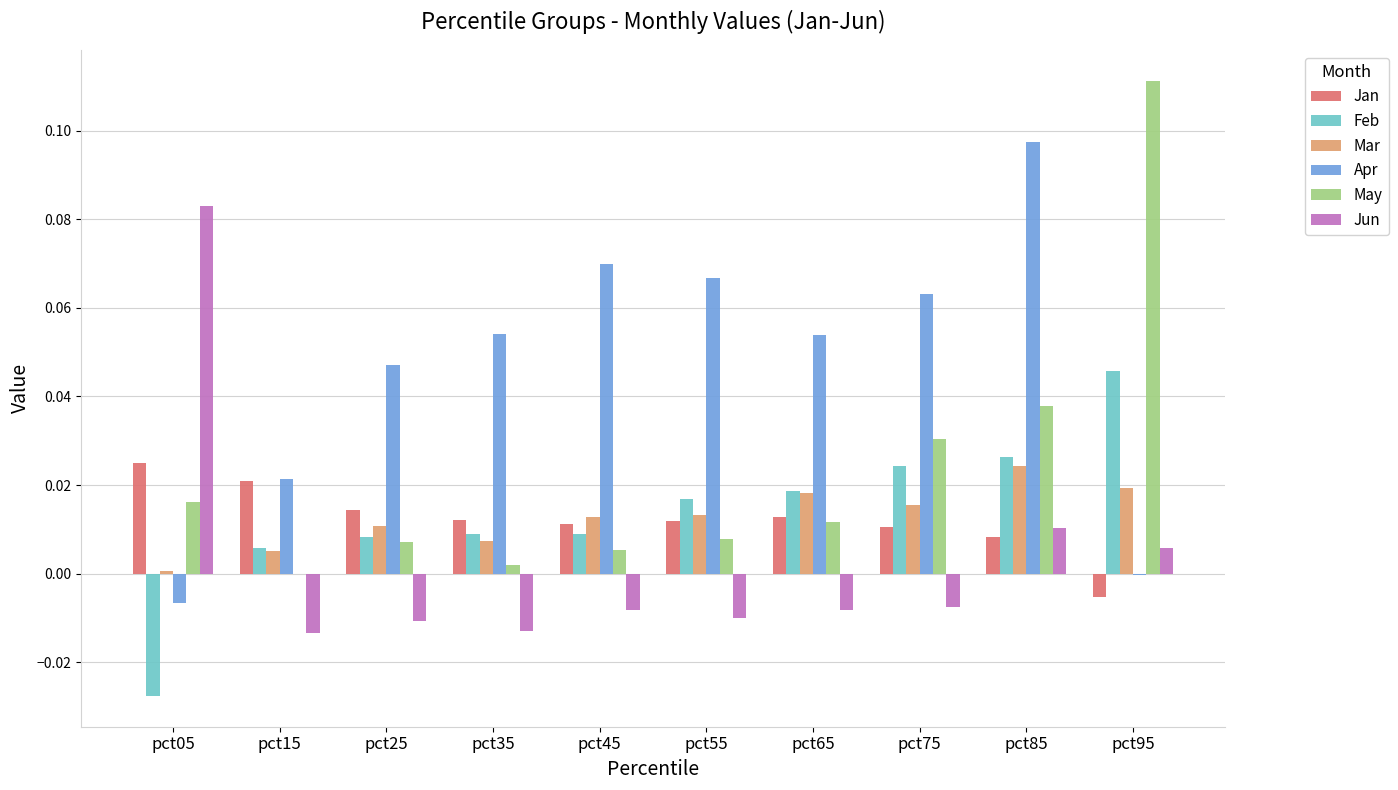

Which series has the widest spread of values?

May